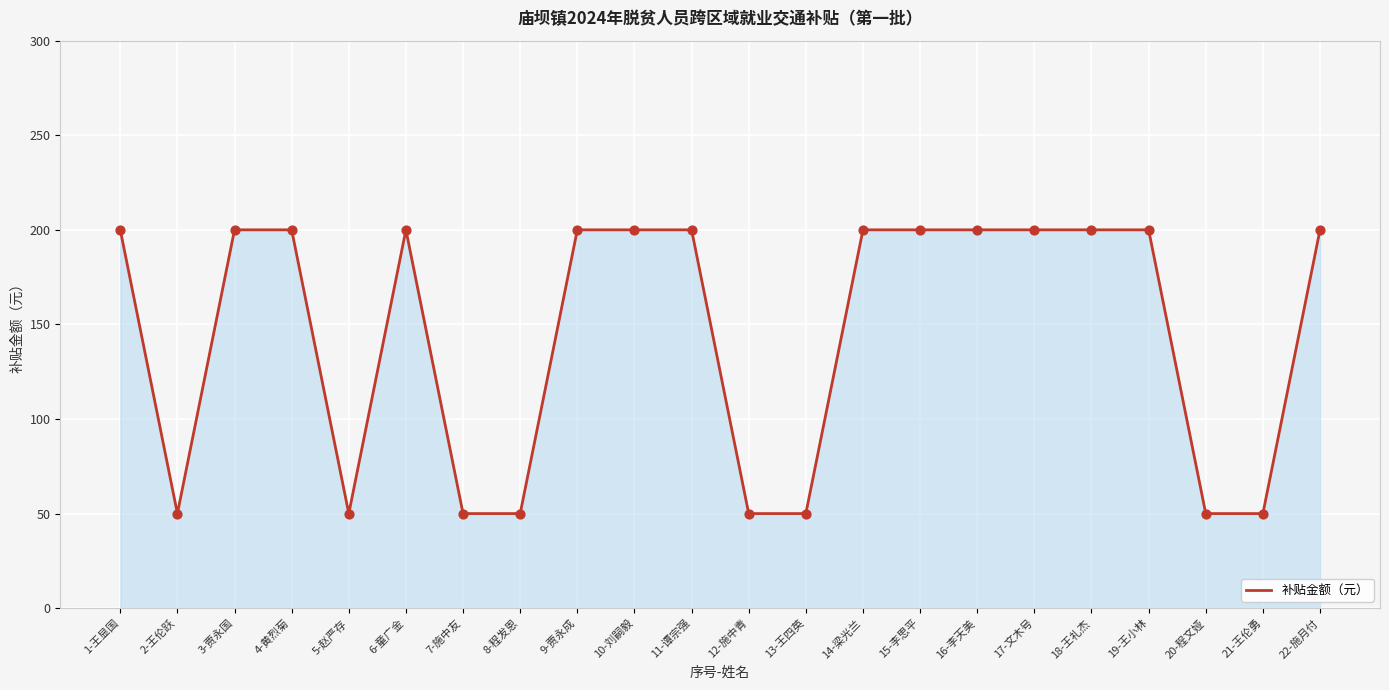

What is the ratio of the value at 15-李思平 to the value at 12-施中青?

4.0